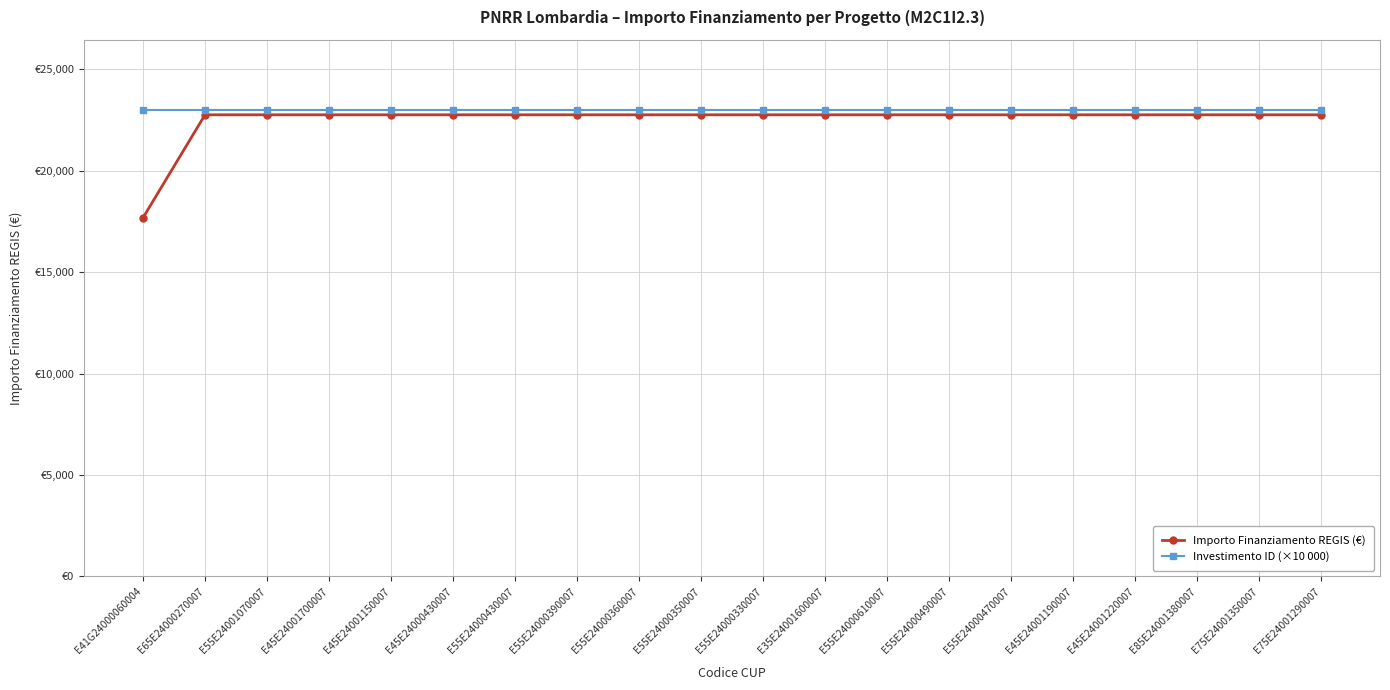

True or false: Importo Finanziamento REGIS (€) and Investimento ID (×10 000) cross at least once.

False